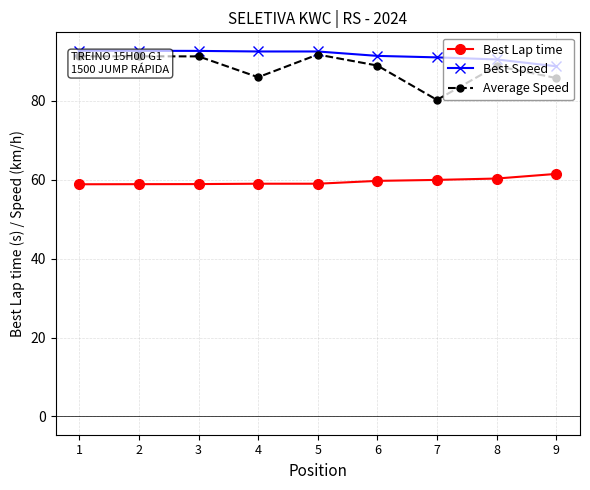

What is the approximate value of Best Lap time at 9?

61.5